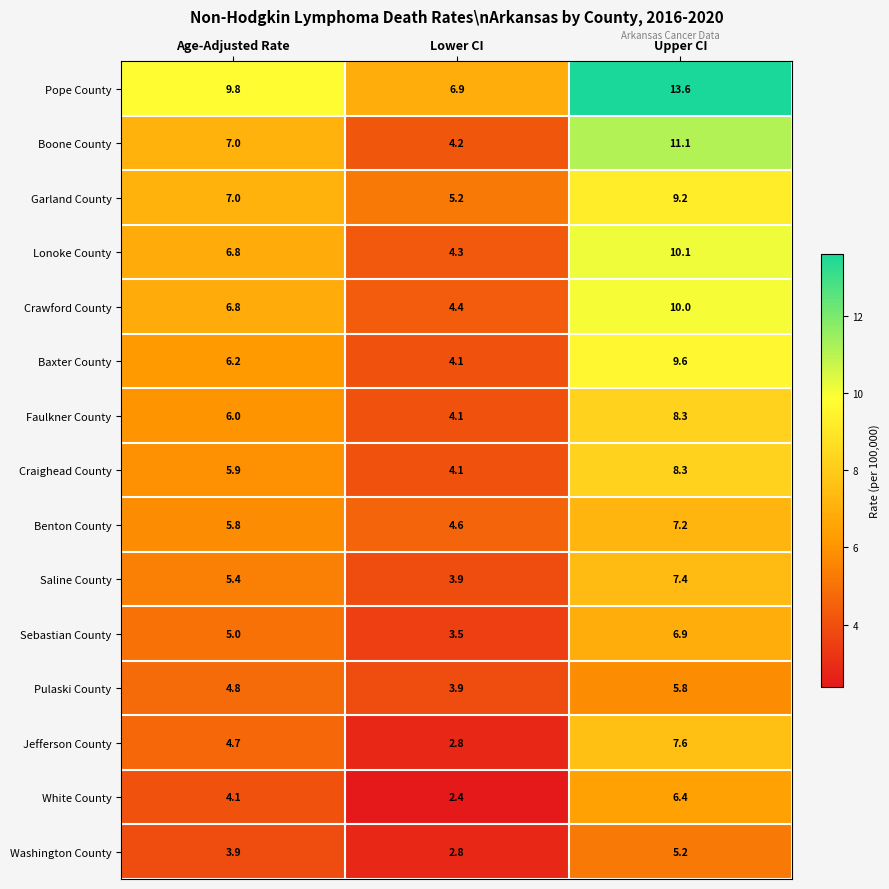

Rank the categories by Baxter County value from lowest to highest.

Lower CI, Age-Adjusted Rate, Upper CI